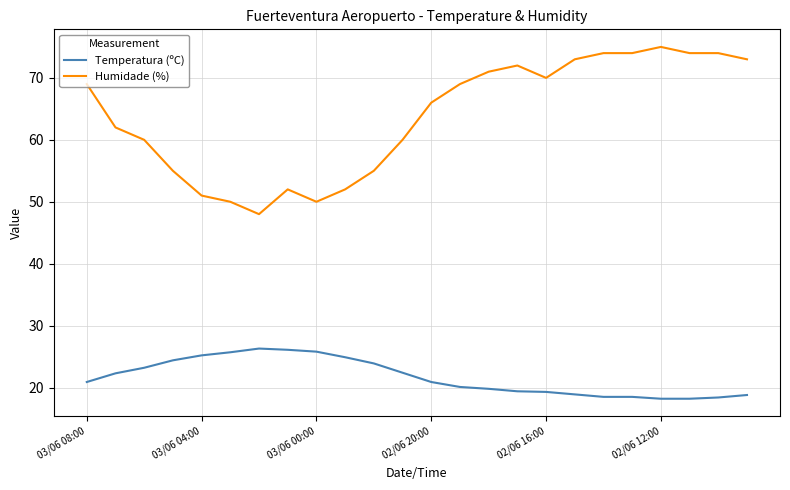

Which series has the largest total across all categories?

Humidade (%)